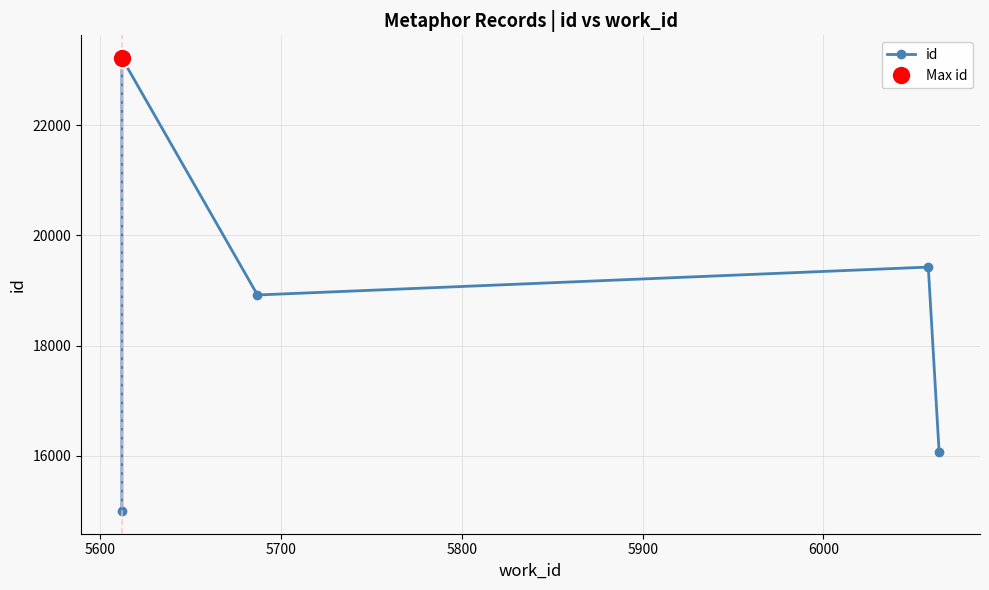

Where is the data nearest to the value 19108?

5700